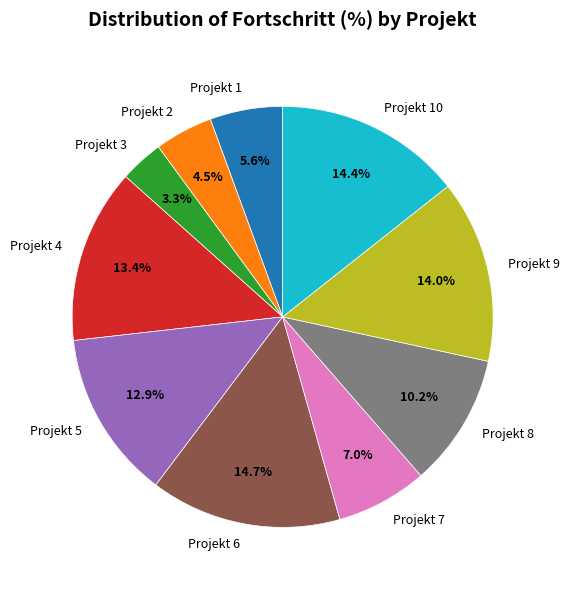

Approximately how many times larger is the value at Projekt 3 compared to Projekt 7?

0.5